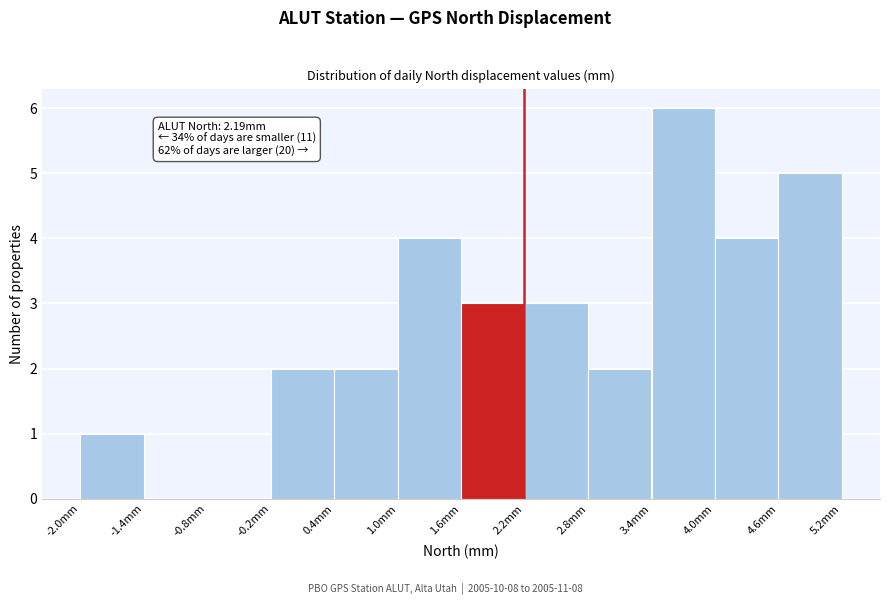

Which range on the x-axis has the tallest bar?

3.4 to 4.0